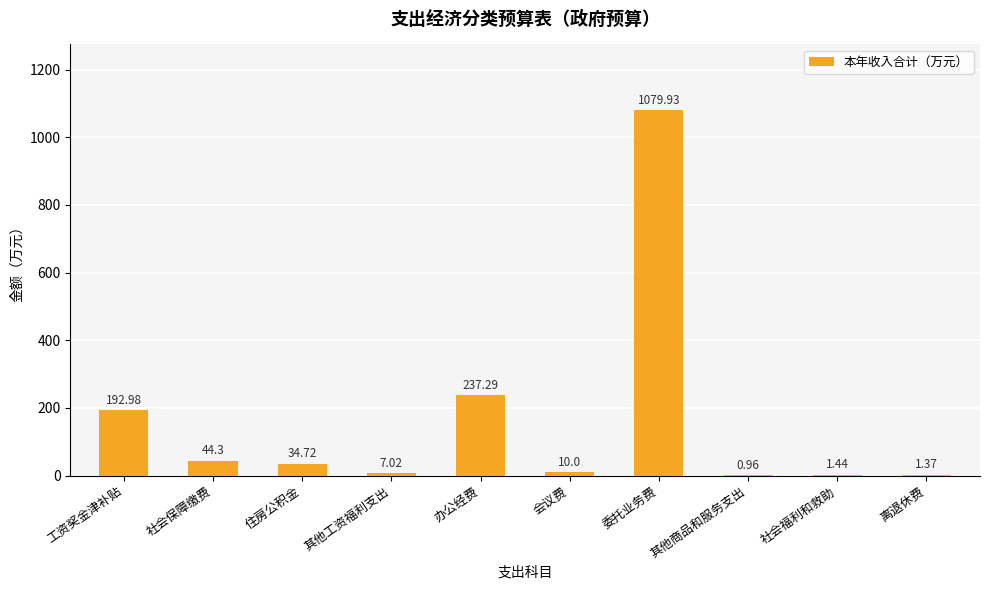

Approximately how many times larger is the value at 其他商品和服务支出 compared to 离退休费?

0.7